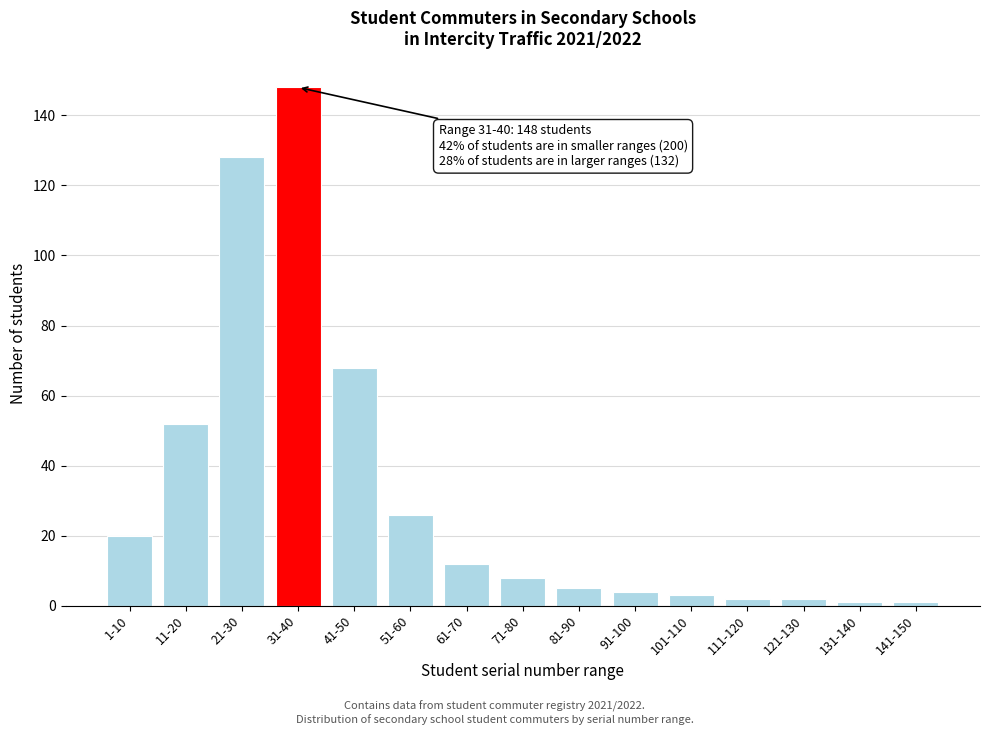

Reading right to left, extract all data points from this chart.

1	1	2	2	3	4	5	8	12	26	68	148	128	52	20